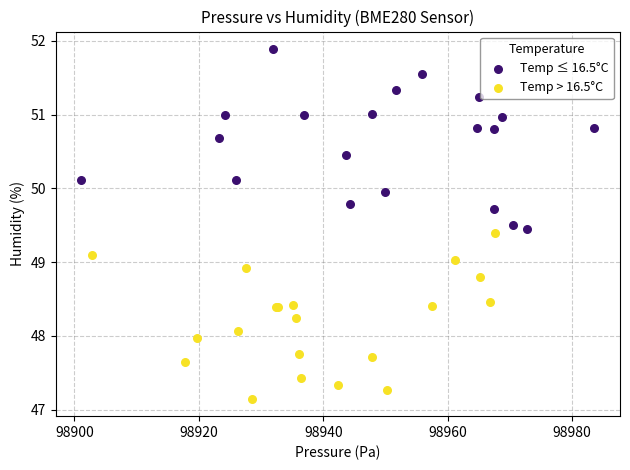

Which series has the widest spread of Y values?

Temp ≤ 16.5°C